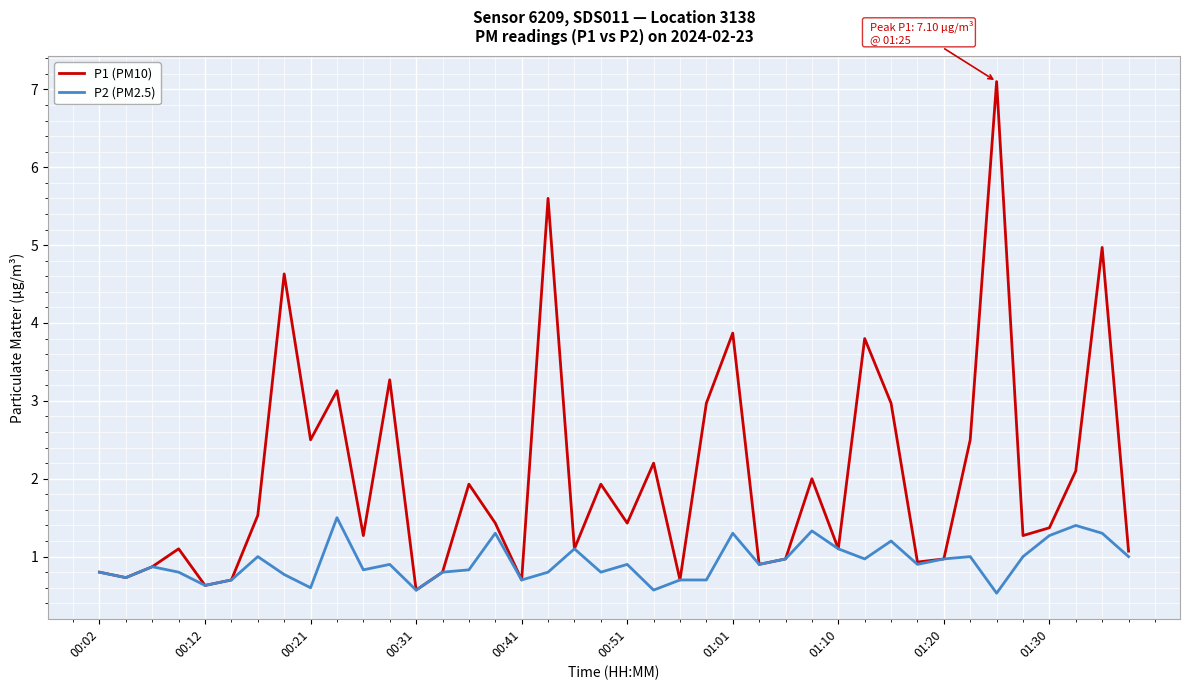

What is the minimum value shown in the chart?

0.5